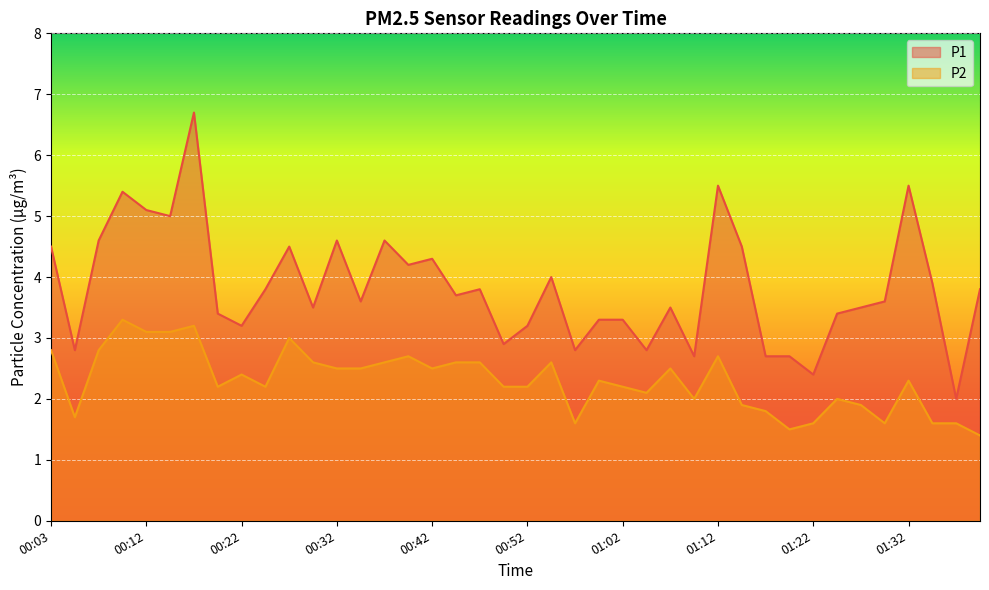

Rank the series by their maximum value, from highest to lowest.

P1, P2